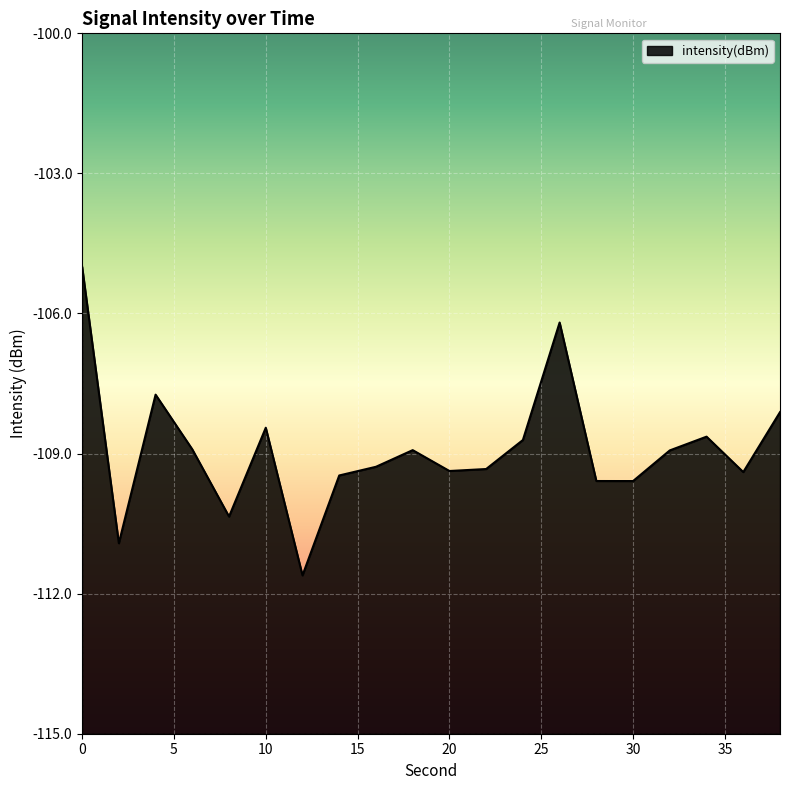

What is the difference between the maximum and minimum values?

6.6